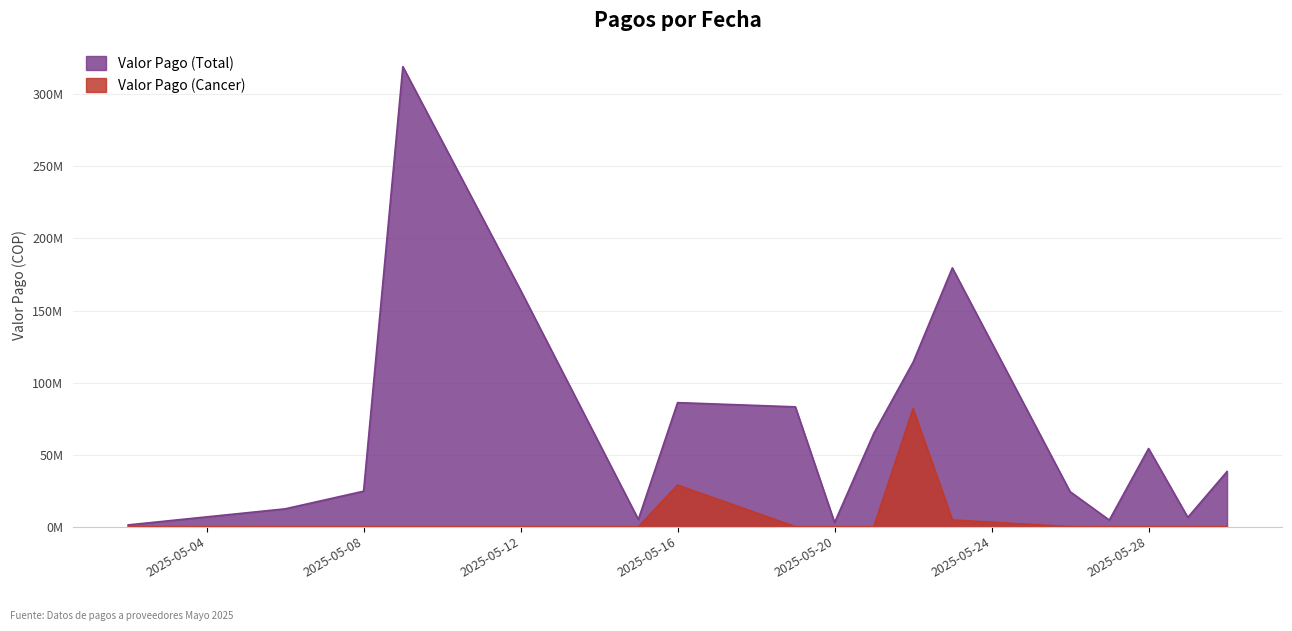

What is the total value across all series at 2025-05-29?

6424597